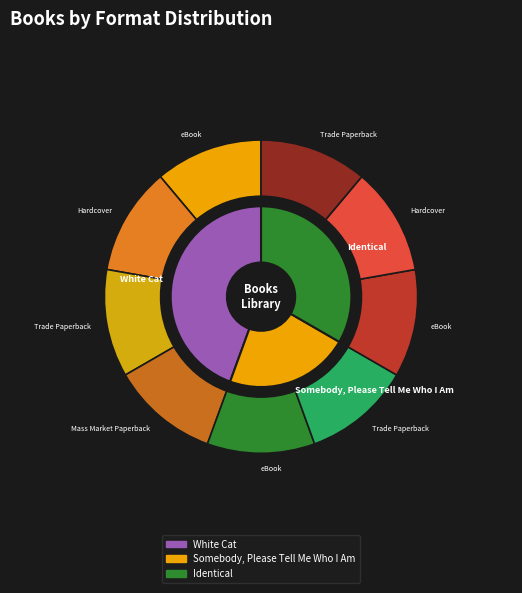

The Identical slice represents 41% of the pie. True or false?

False